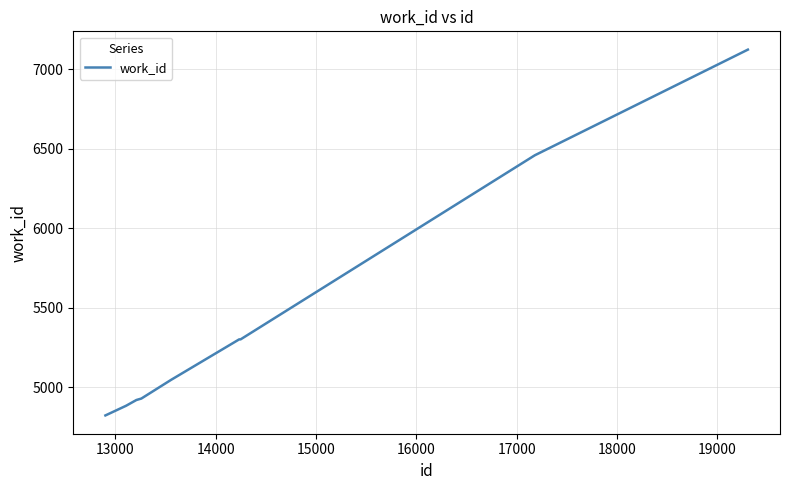

What is the maximum value shown in the chart?

7123